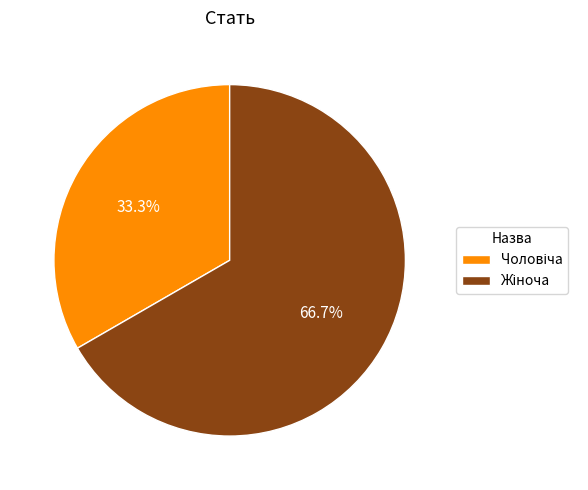

Does any single category account for the majority?

Yes